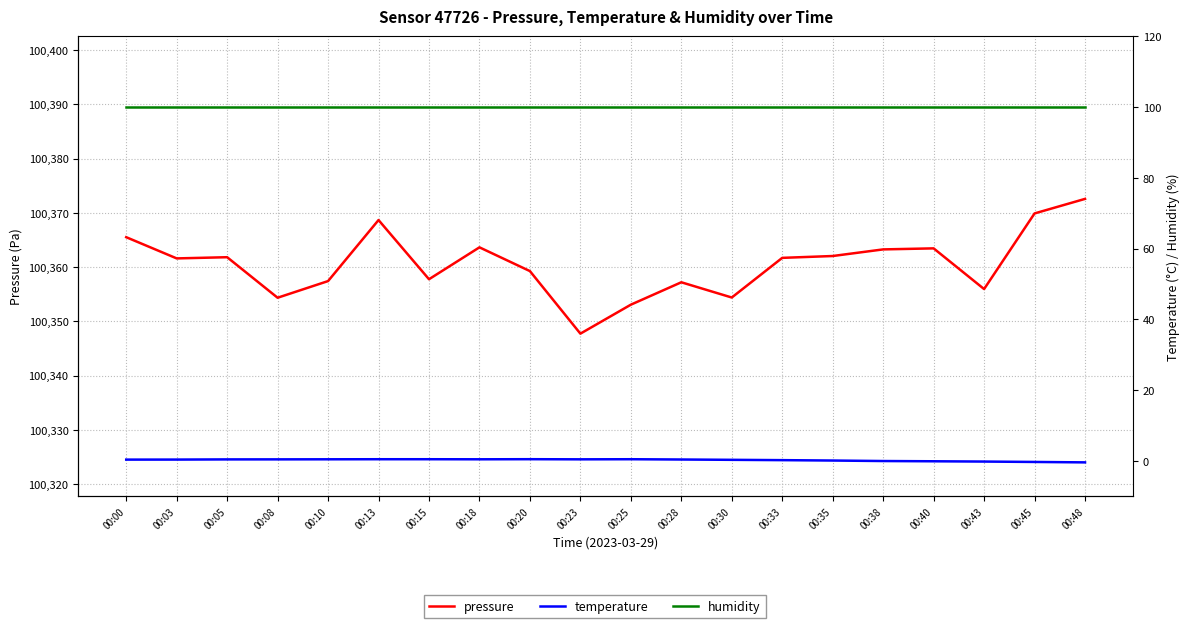

How many lines are shown in the chart?

3